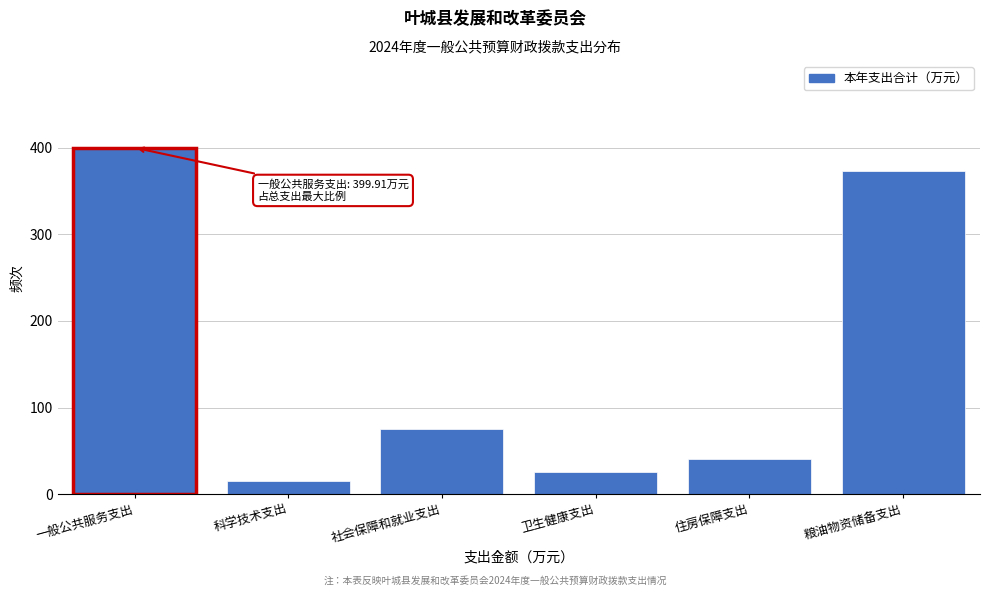

Reading left to right, transcribe all the data shown in this chart.

399.9	15.0	75.3	26.1	40.8	372.5